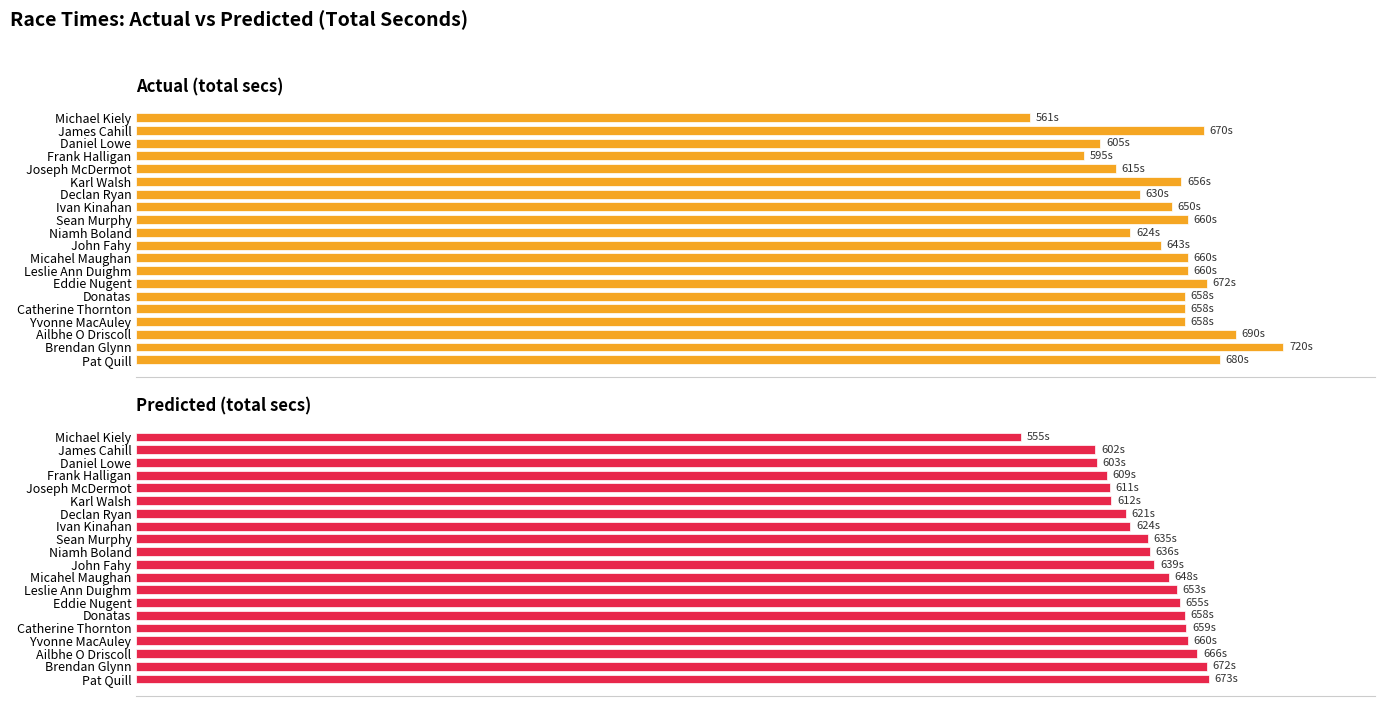

Is it true that Predicted (total secs) equals 648 at Micahel Maughan?

True